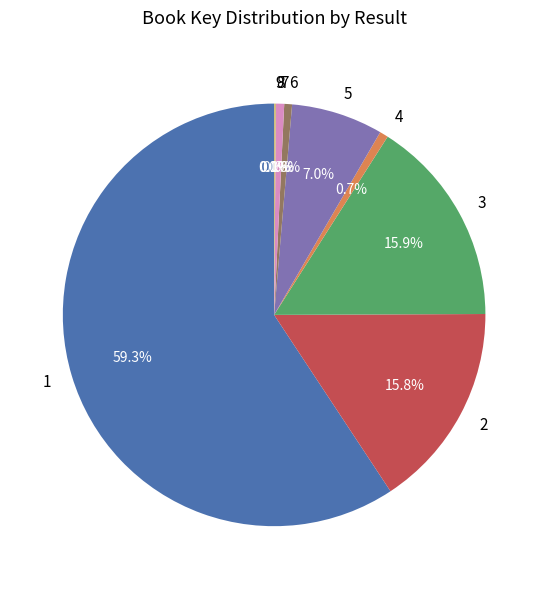

What is the ratio of the value at 7 to the value at 6?

1.0